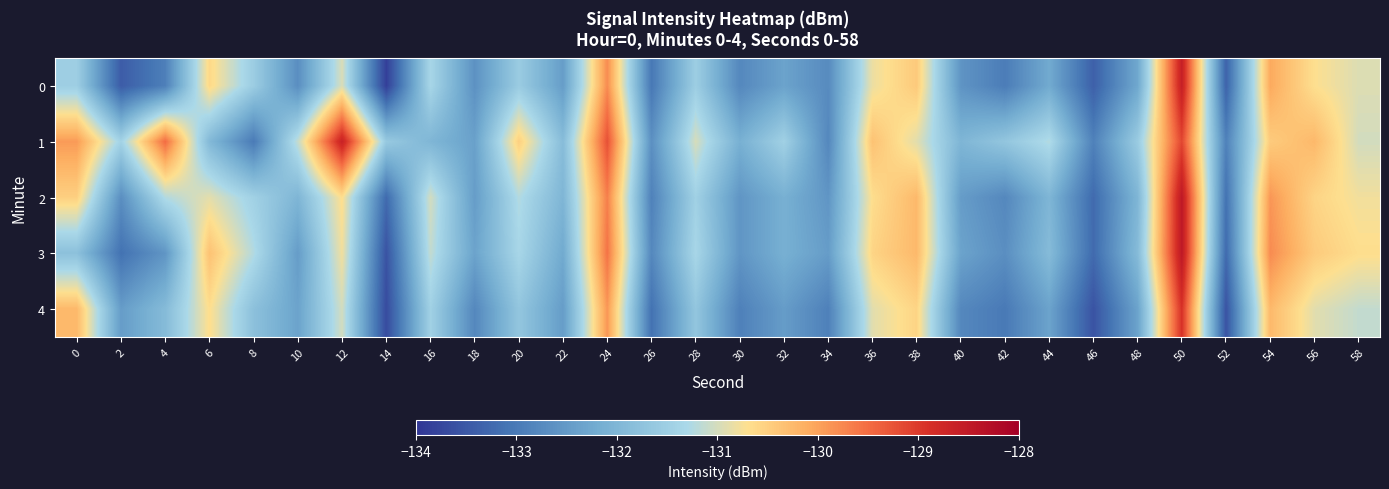

Reading left to right, transcribe all the data shown in this chart.

0: 0=-131.5	2=-133.4	4=-132.9	6=-130.6	8=-131.5	10=-132.7	12=-131.0	14=-133.9	16=-131.3	18=-132.6	20=-131.6	22=-132.4	24=-129.8	26=-133.0	28=-131.5	30=-132.8	32=-132.4	34=-132.7	36=-130.8	38=-130.4	40=-132.6	42=-133.0	44=-132.2	46=-133.4	48=-132.3	50=-128.6	52=-133.3	54=-130.1	56=-130.7	58=-130.9
1: 0=-129.9	2=-131.4	4=-129.5	6=-131.9	8=-133.0	10=-131.1	12=-128.6	14=-131.6	16=-132.0	18=-132.4	20=-130.5	22=-131.9	24=-129.2	26=-132.7	28=-131.0	30=-132.1	32=-131.5	34=-132.8	36=-130.3	38=-130.9	40=-132.0	42=-131.7	44=-131.2	46=-132.9	48=-131.6	50=-129.1	52=-132.9	54=-130.5	56=-130.2	58=-131.0
2: 0=-130.5	2=-132.7	4=-131.2	6=-130.9	8=-131.5	10=-132.0	12=-130.7	14=-133.2	16=-131.0	18=-132.5	20=-131.2	22=-132.0	24=-129.7	26=-132.9	28=-131.5	30=-132.6	32=-132.1	34=-132.6	36=-130.7	38=-130.2	40=-132.5	42=-132.8	44=-132.0	46=-133.2	48=-132.0	50=-128.5	52=-133.1	54=-129.9	56=-130.6	58=-130.8
3: 0=-131.8	2=-133.1	4=-132.6	6=-130.3	8=-131.2	10=-132.5	12=-130.8	14=-133.6	16=-131.1	18=-132.3	20=-131.3	22=-132.2	24=-129.6	26=-132.8	28=-131.3	30=-132.6	32=-132.1	34=-132.5	36=-130.6	38=-130.2	40=-132.3	42=-132.7	44=-131.9	46=-133.2	48=-131.9	50=-128.5	52=-133.2	54=-129.8	56=-130.5	58=-130.7
4: 0=-130.2	2=-132.5	4=-131.9	6=-130.7	8=-131.8	10=-132.3	12=-131.0	14=-133.7	16=-131.5	18=-132.8	20=-131.7	22=-132.5	24=-129.9	26=-133.1	28=-131.7	30=-132.9	32=-132.5	34=-132.9	36=-130.9	38=-130.6	40=-132.8	42=-133.0	44=-132.3	46=-133.6	48=-132.3	50=-128.9	52=-133.6	54=-130.2	56=-130.9	58=-131.1